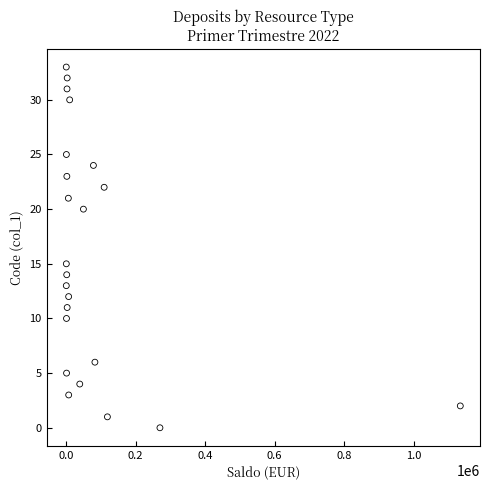

What Y value in the scatter plot is closest to 16?

15